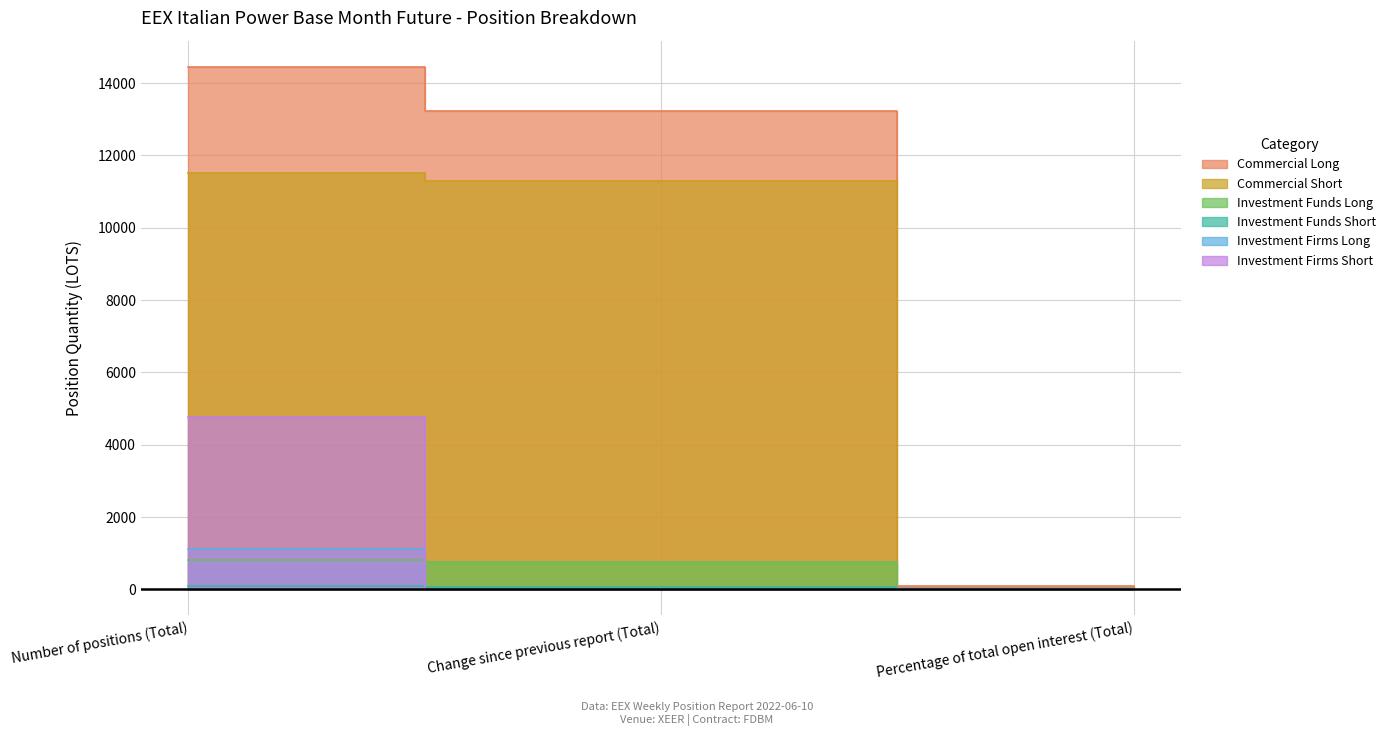

What is the difference between the highest and lowest values at Change since previous report (Total)?

13220.0